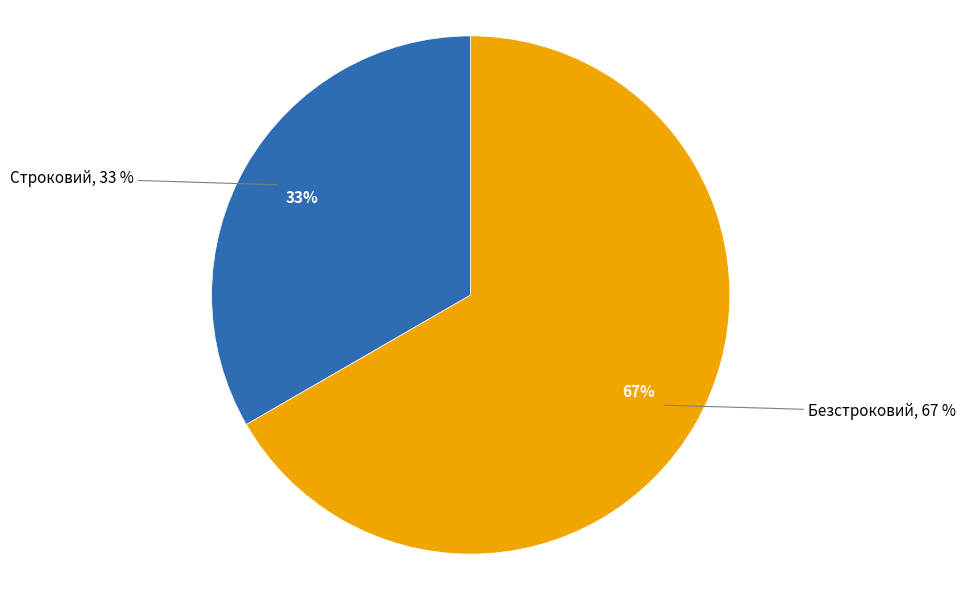

Combined, what portion of the pie is Строковий and Безстроковий?

100.0%